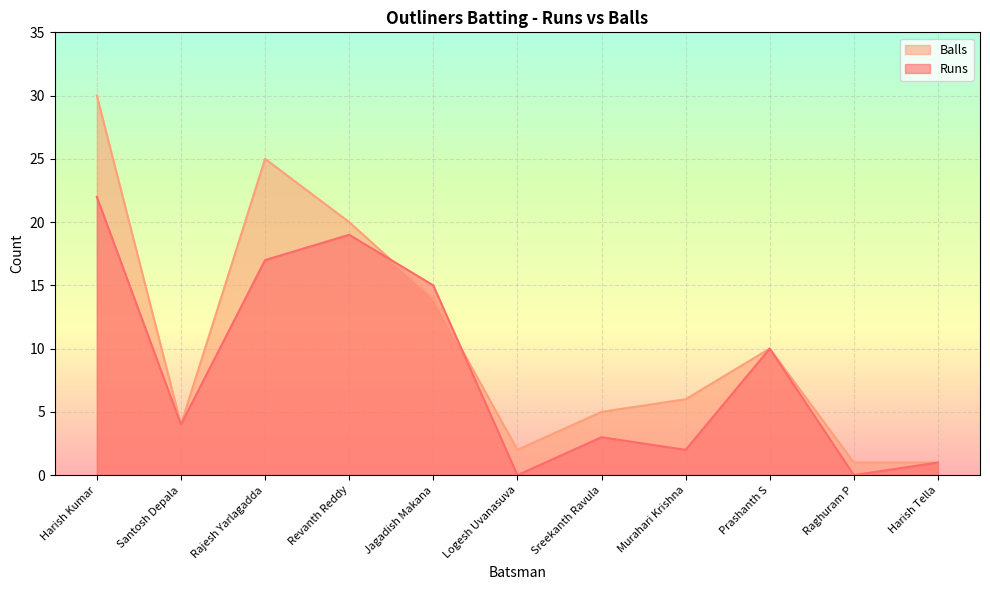

What is the difference between the Runs values at Rajesh Yarlagadda and Sreekanth Ravula?

14